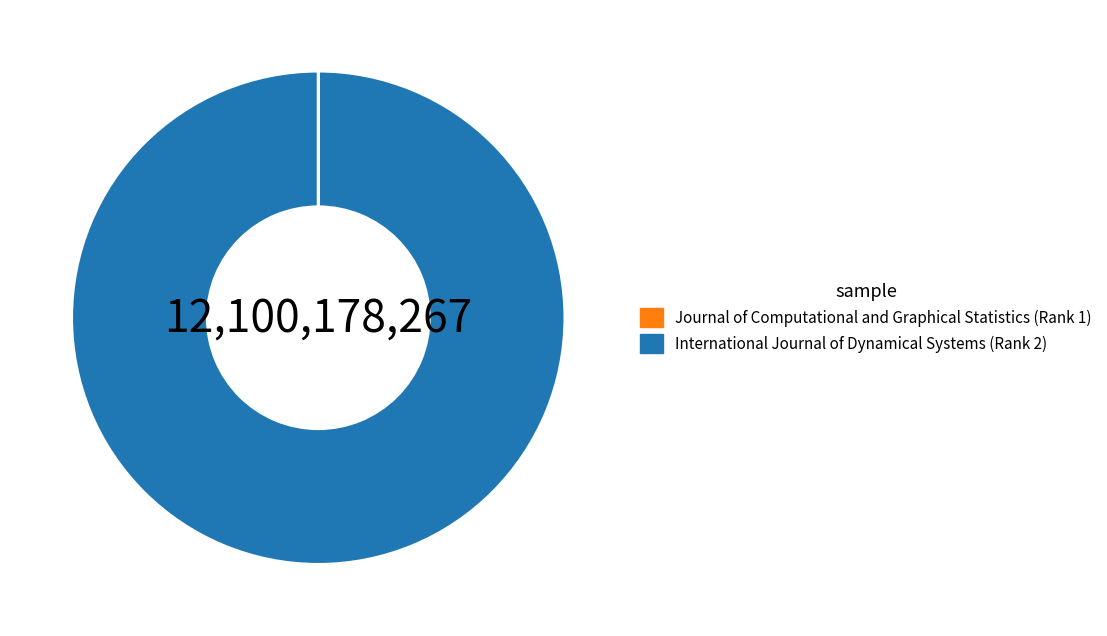

Which category has the biggest portion of the pie?

International Journal of Dynamical Systems (Rank 2)